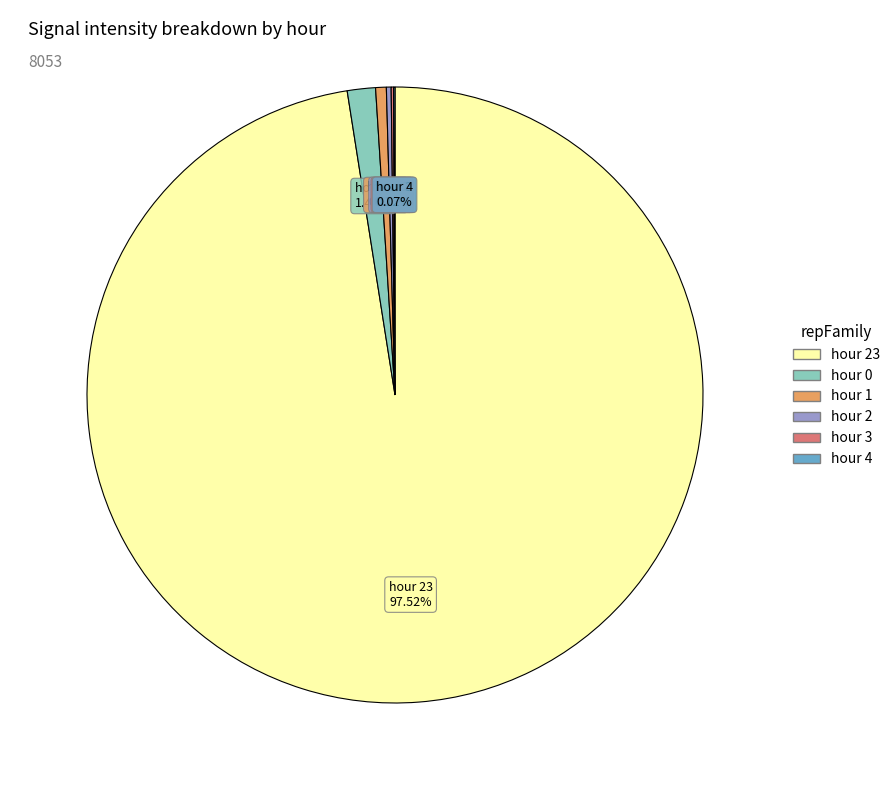

Is there any slice that represents more than half of the pie?

Yes